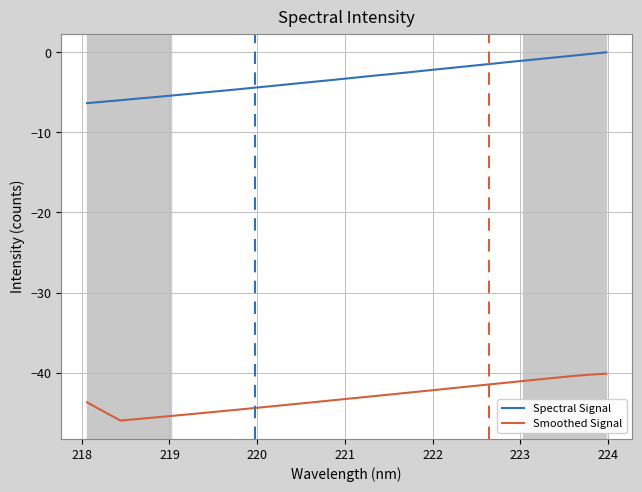

True or false: Spectral Signal and Smoothed Signal cross at least once.

False